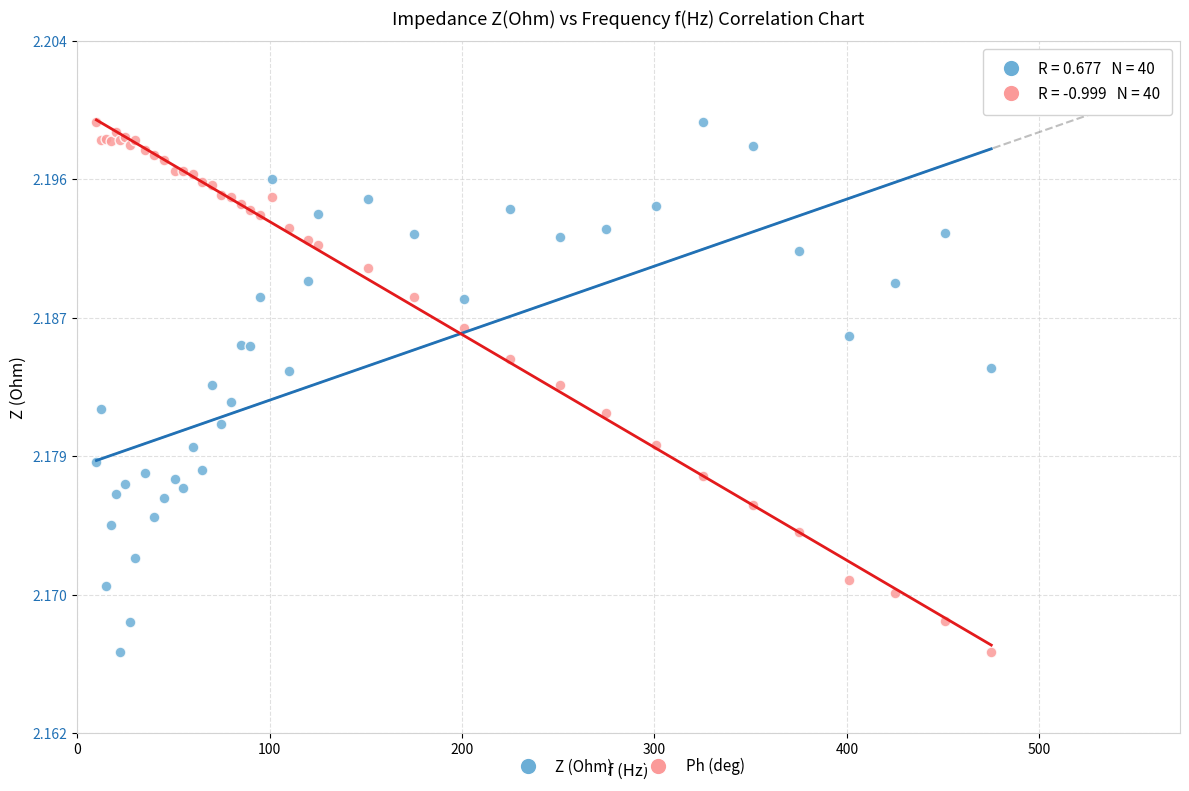

What is the X range (max minus min) for the scatter plot?

465.0